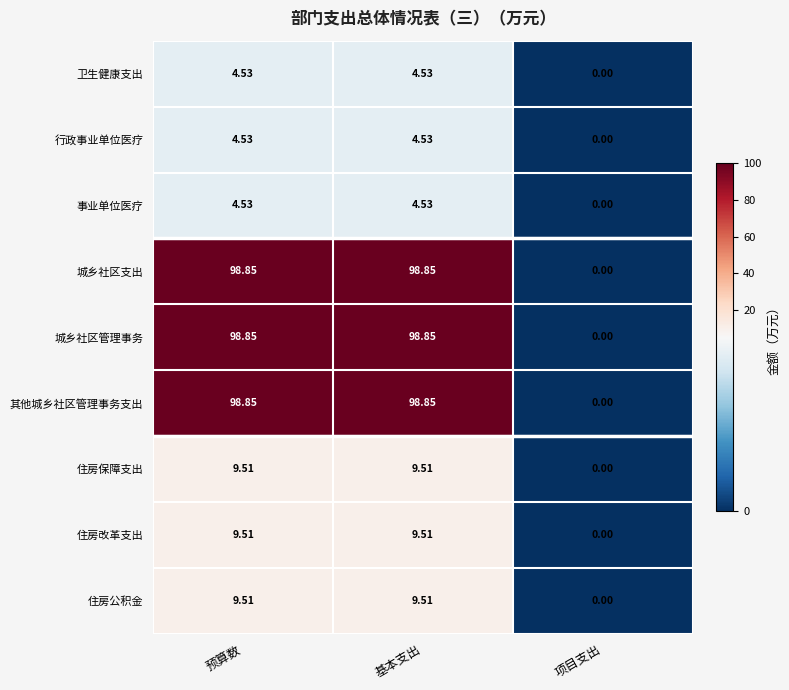

Is the value of 住房公积金 at 项目支出 greater than the value of 城乡社区支出 at 基本支出?

No